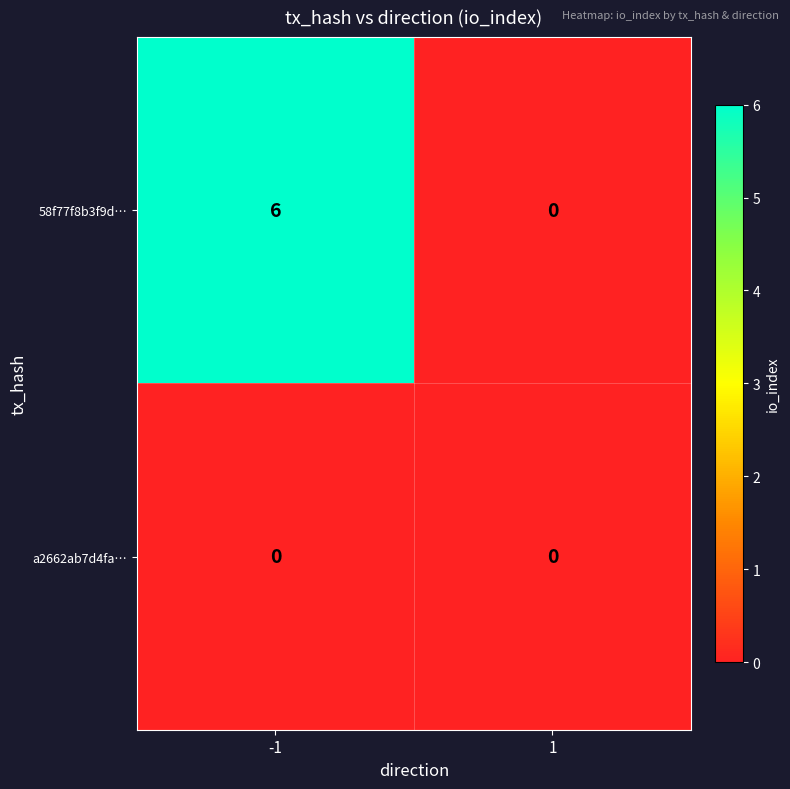

Reading left to right, list all the values displayed in this chart.

58f77f8b3f9d…: -1=6	1=0
a2662ab7d4fa…: -1=0	1=0